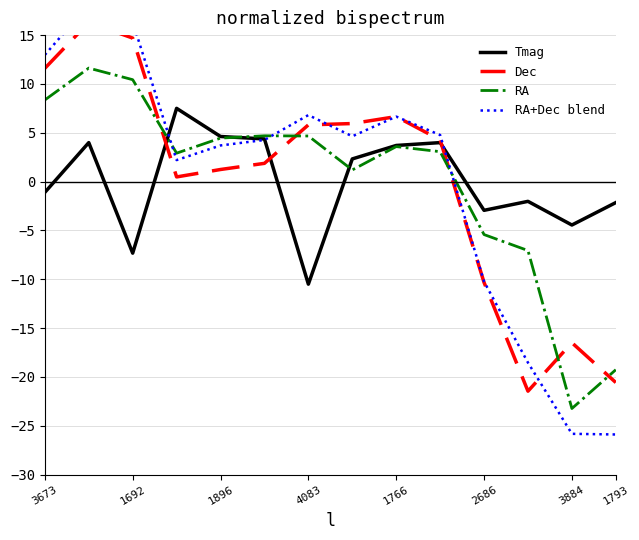

What is the approximate value of RA at 1896?

4.5